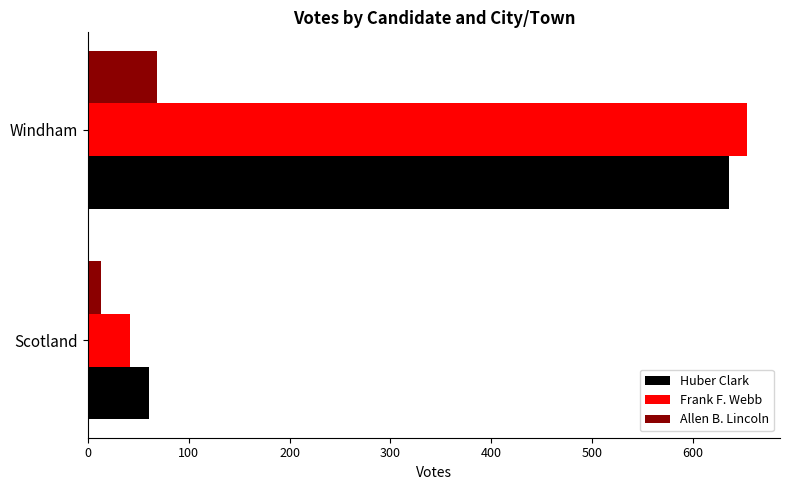

At which category does the chart reach its minimum across all series?

Scotland